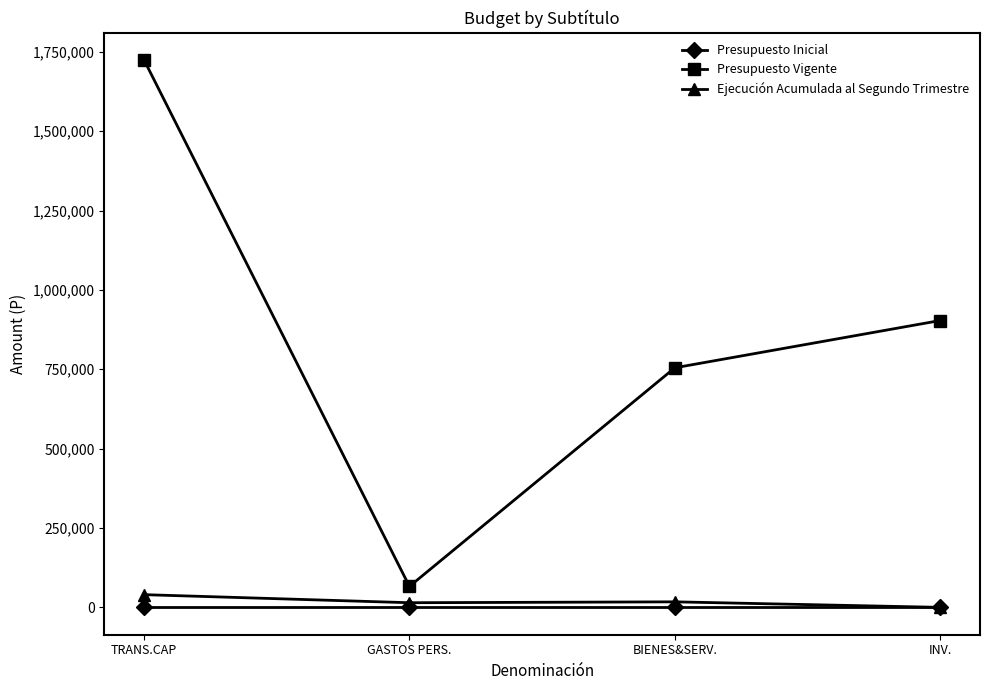

The value of Presupuesto Inicial at GASTOS PERS. is 0. True or false?

True